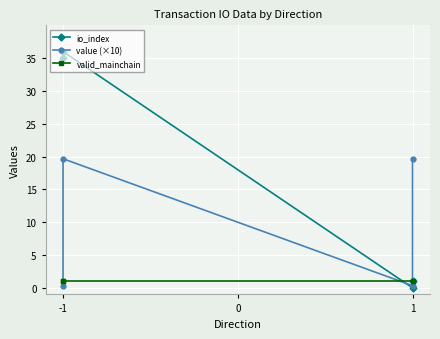

How many data points in io_index are above 35?

1